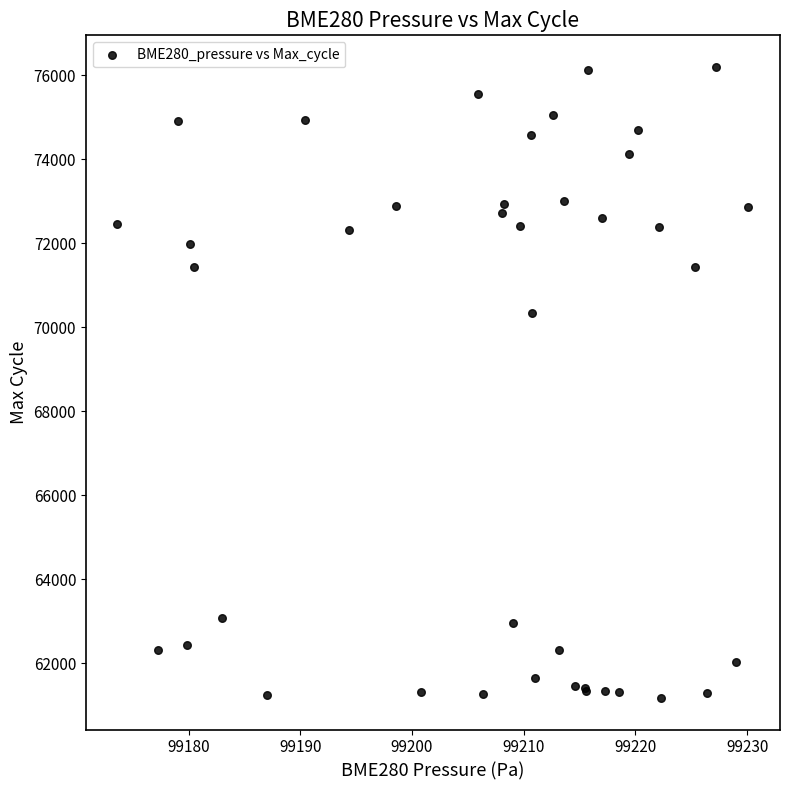

What Y value in the scatter plot is closest to 68685?

70331